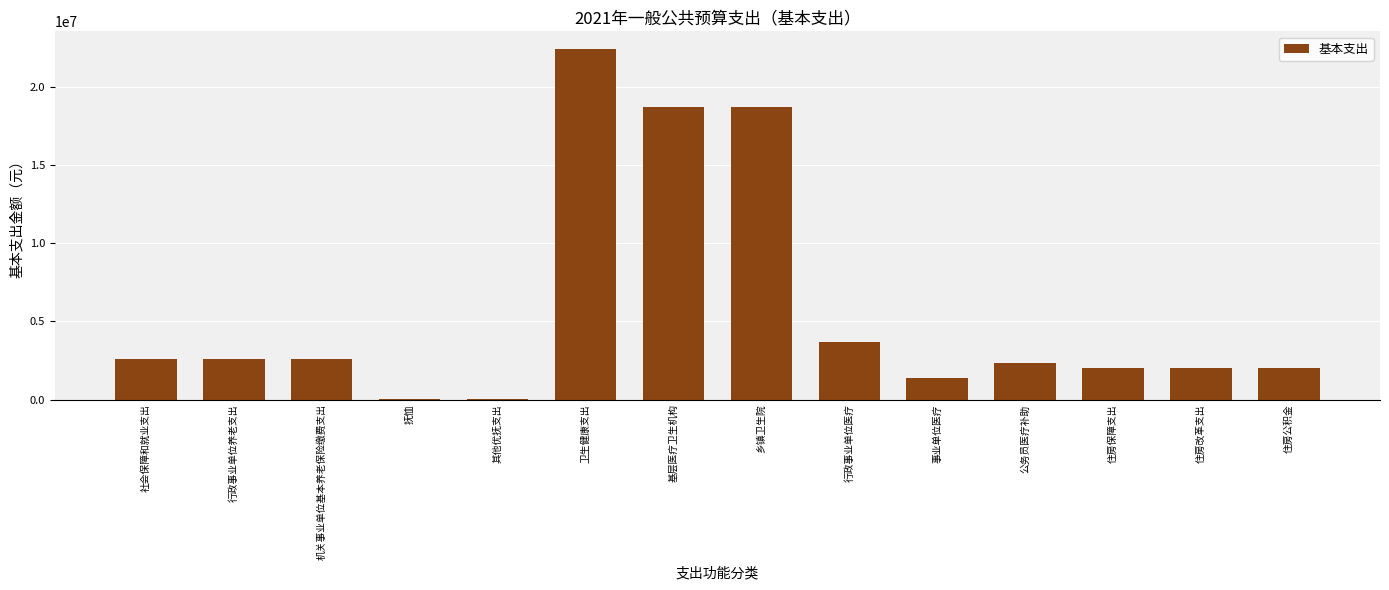

Are the bars grouped side by side (vs. stacked)?

No